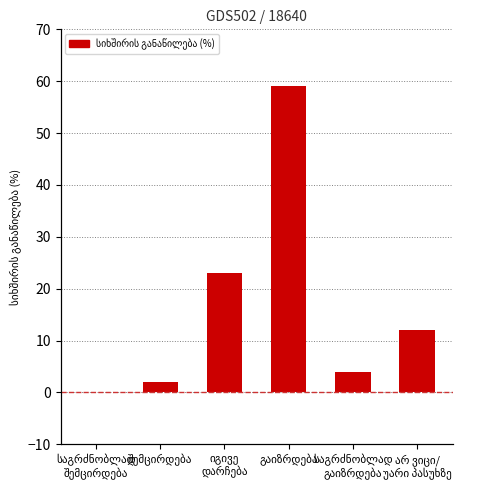

What is the sum of the values at საგრძნობლად
შემცირდება and გაიზრდება?

59